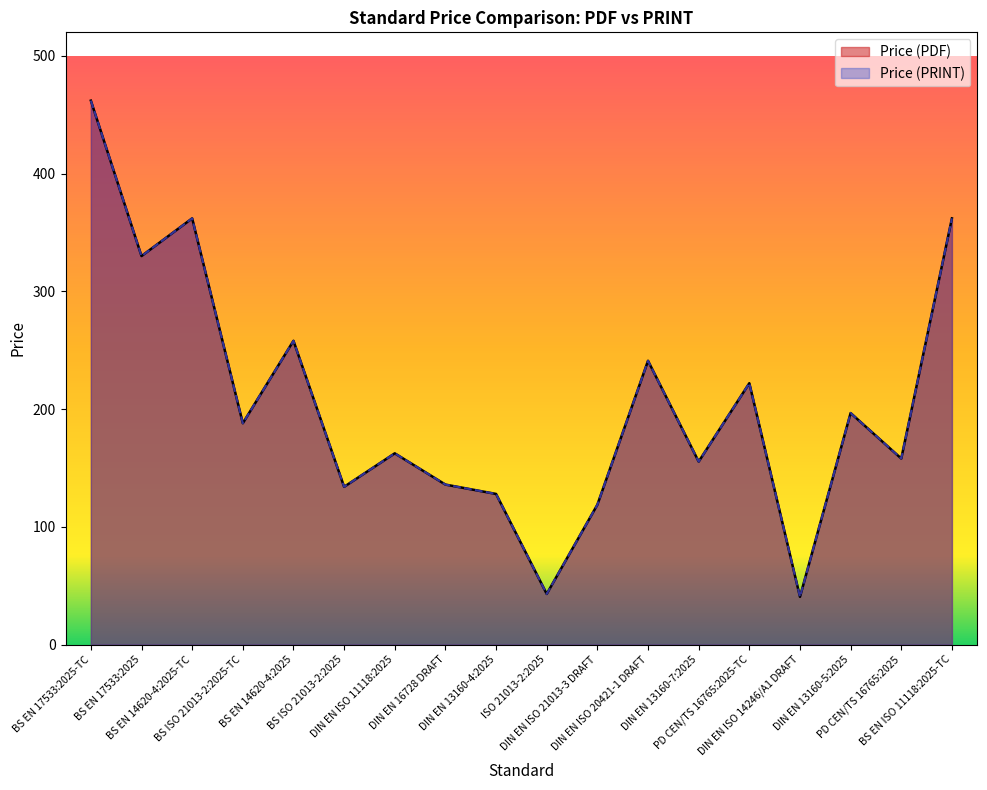

Is the value of Price (PDF) at BS ISO 21013-2:2025-TC greater than the value of Price (PRINT) at DIN EN 16728 DRAFT?

Yes